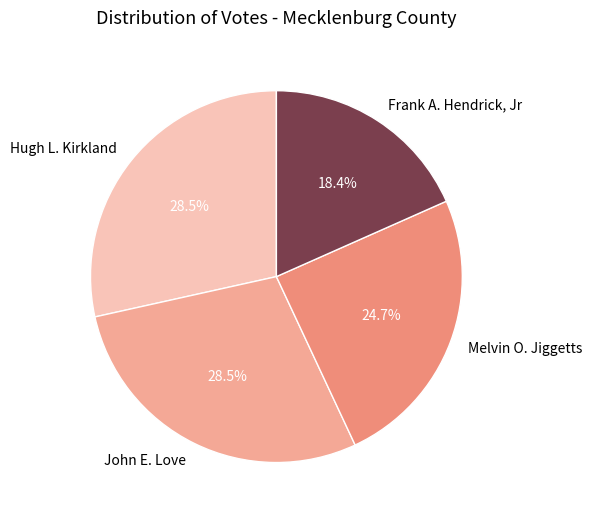

To the nearest percent, what is the average slice percentage?

25%